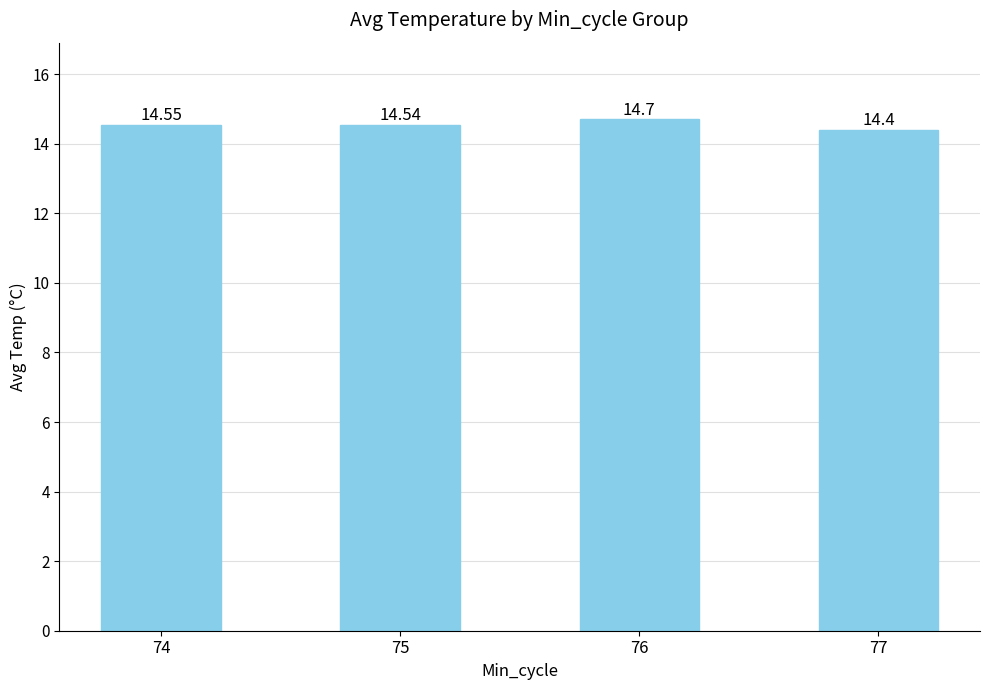

Count the number of categories in the chart.

4